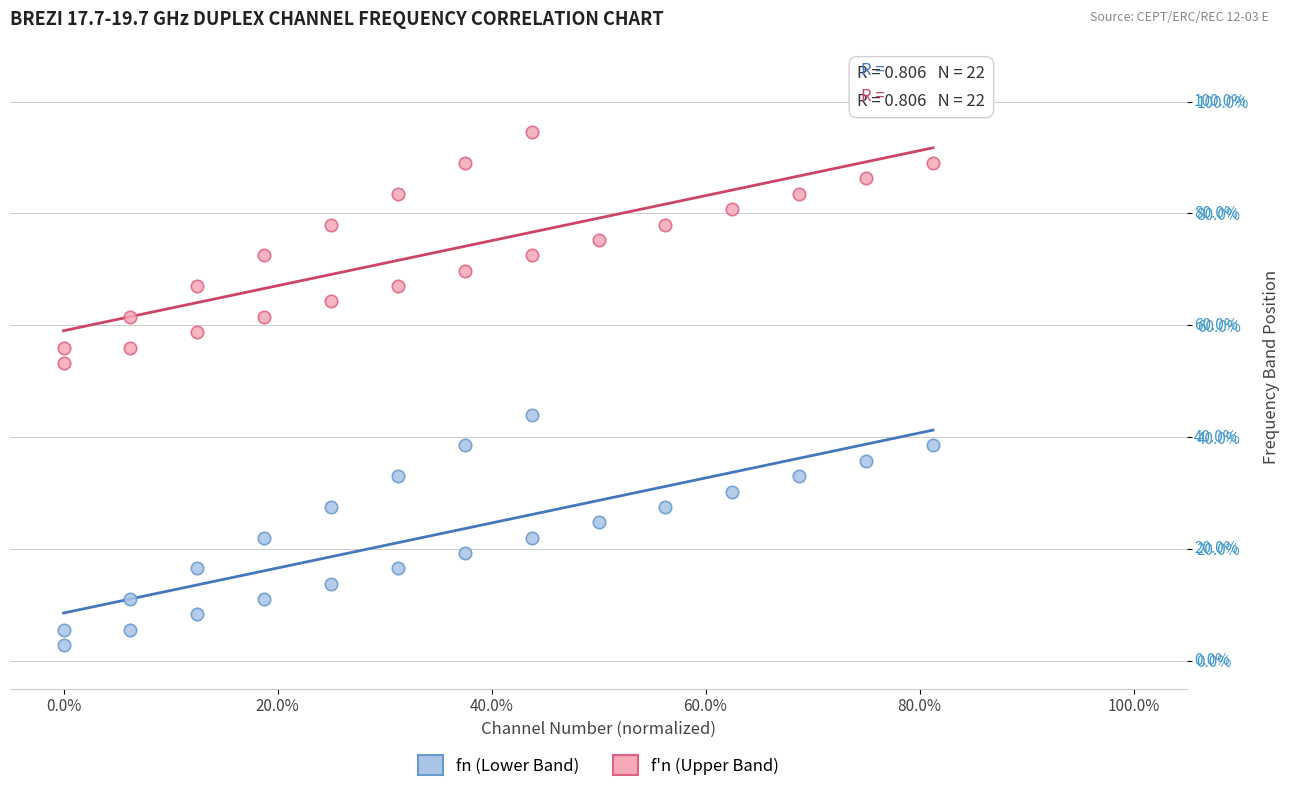

What are all the series names shown in the legend?

fn (Lower Band), f'n (Upper Band)